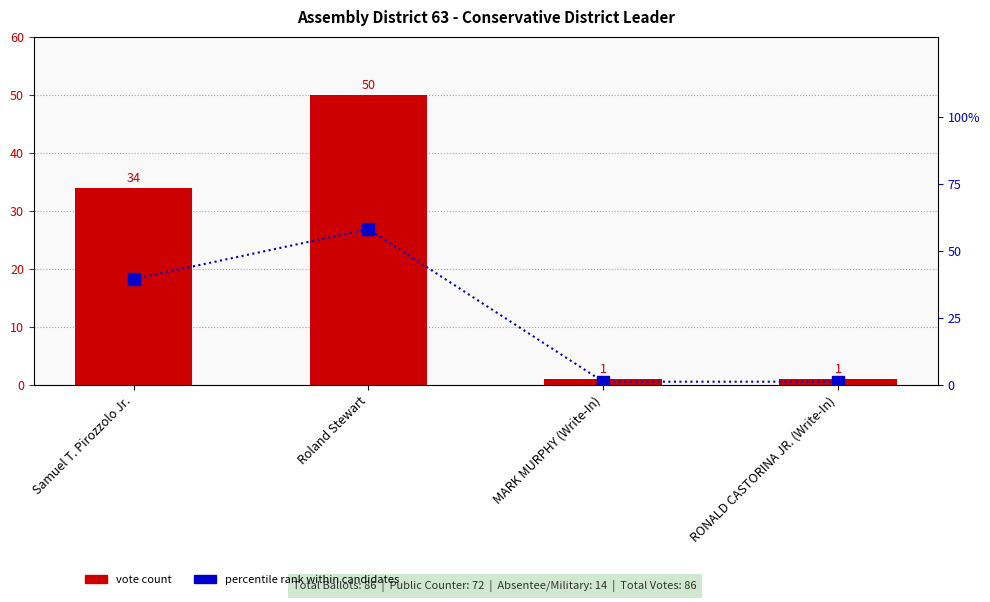

Is it true that Votes equals 26.7 at Roland Stewart?

False